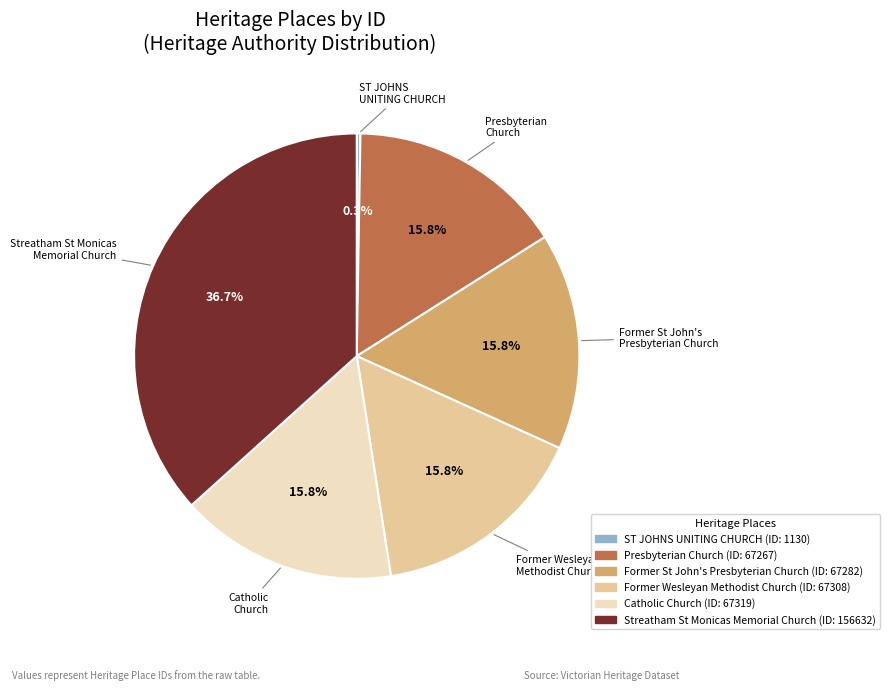

What percentage do Presbyterian Church and Former Wesleyan Methodist Church together represent?

31.5%